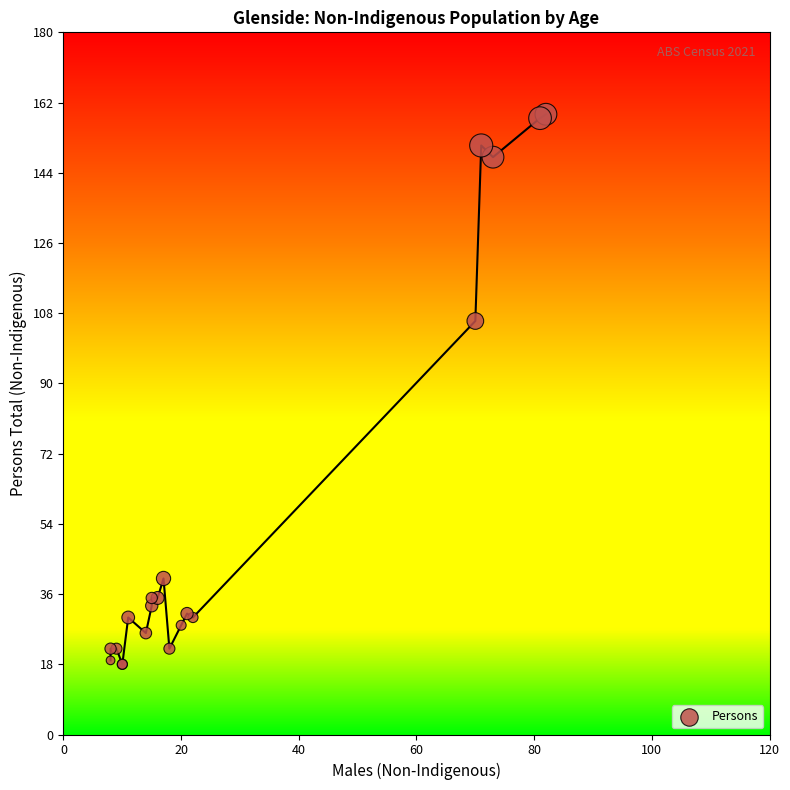

What Y value in the scatter plot is closest to 88?

106